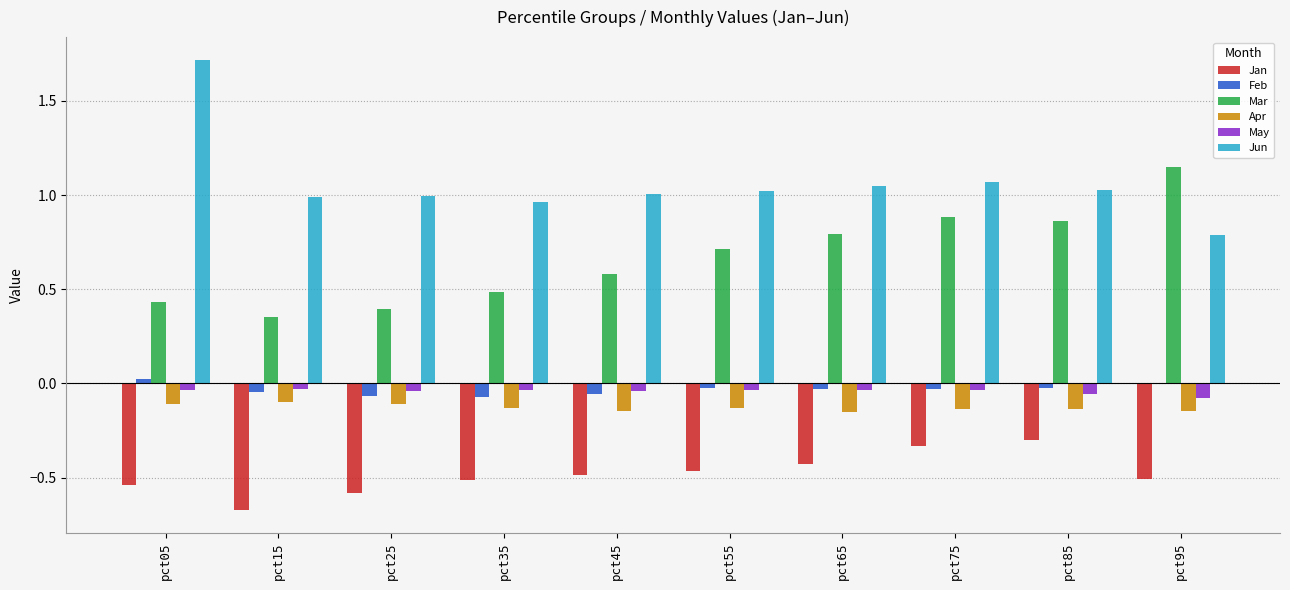

Is the value of Feb at pct75 greater than the value of Jan at pct35?

Yes